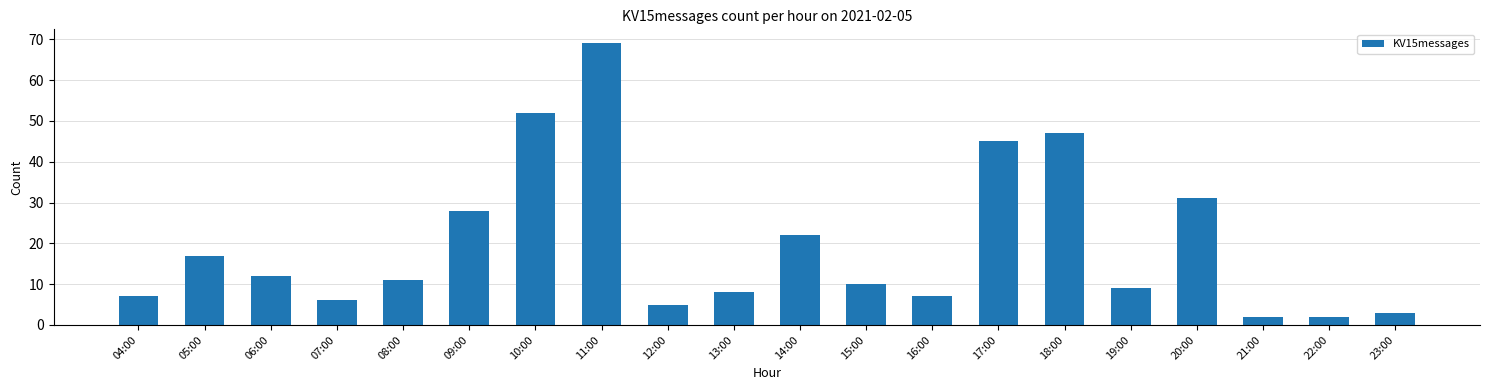

Reading right to left, transcribe all the data shown in this chart.

3	2	2	31	9	47	45	7	10	22	8	5	69	52	28	11	6	12	17	7